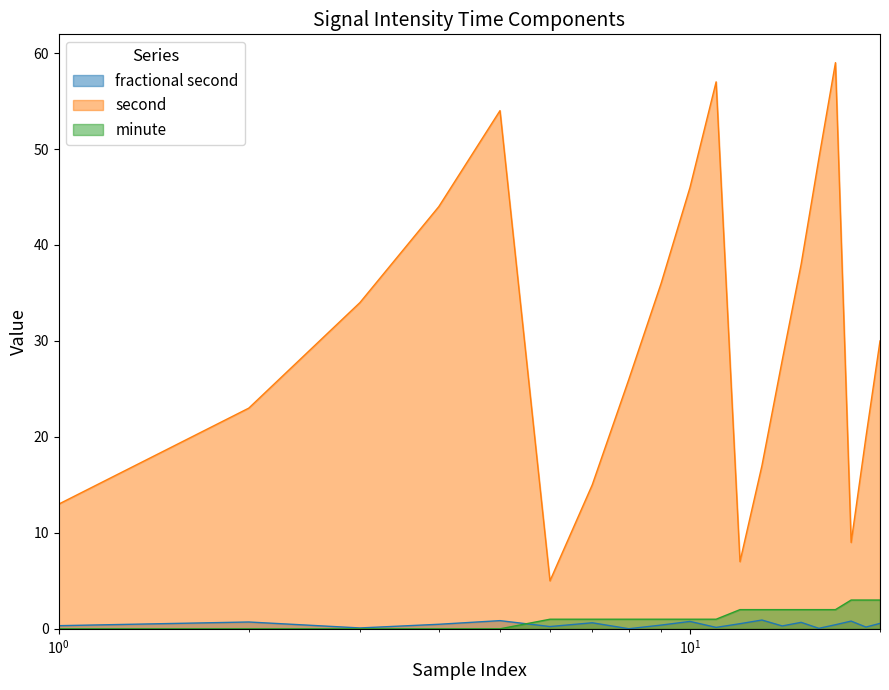

How many interior local valleys does the fractional second series have?

7